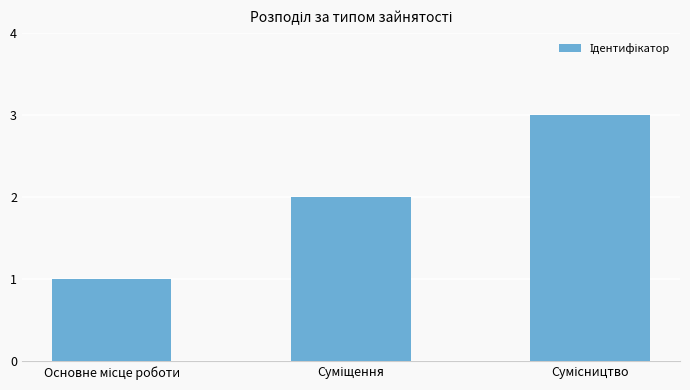

What is the greatest value displayed?

3